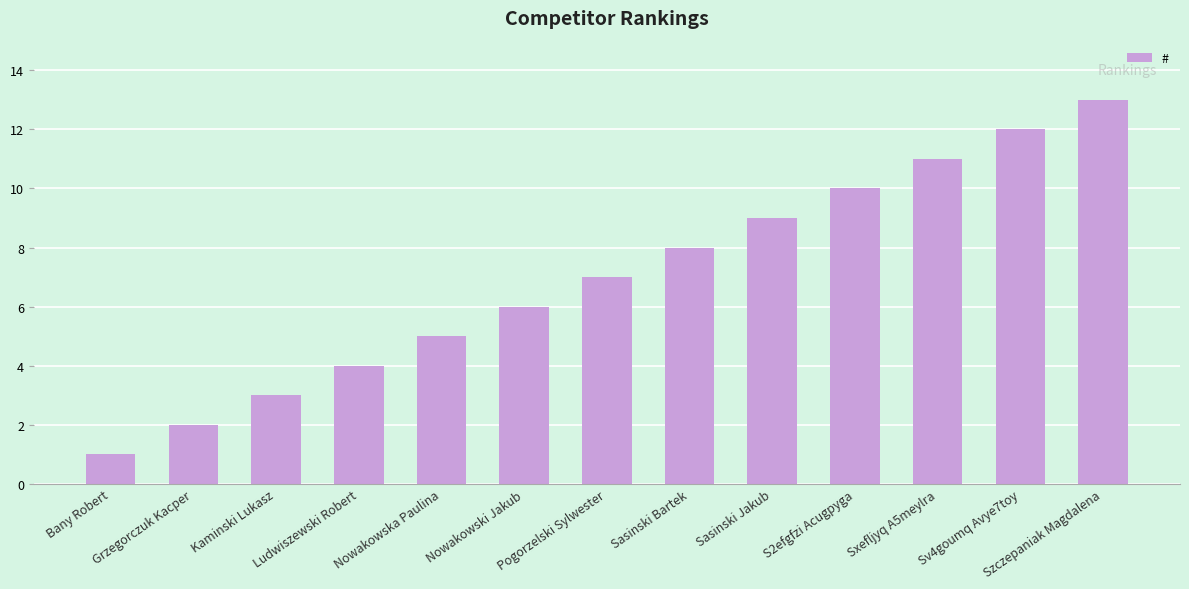

What is the ratio of the value at S2efgfzi Acugpyga to the value at Pogorzelski Sylwester?

1.4